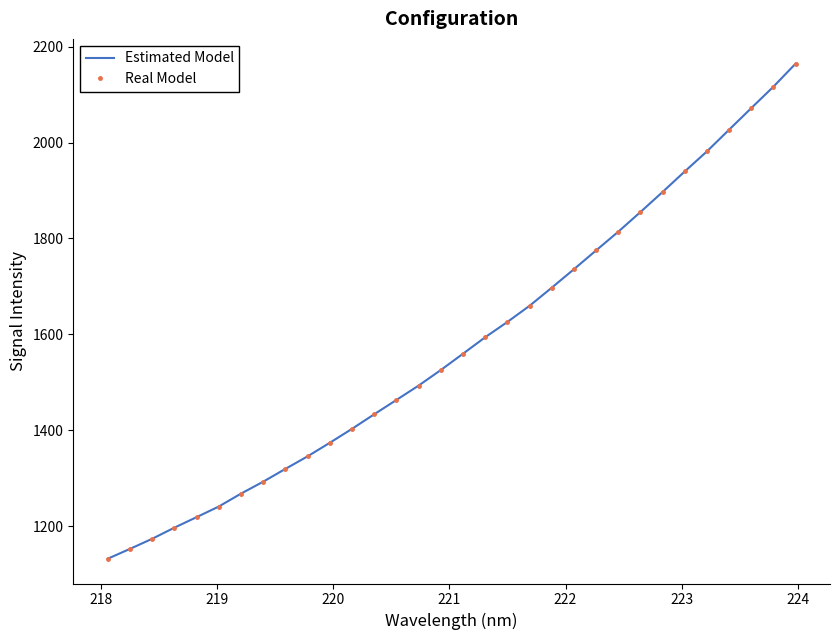

What is the smallest value displayed?

1131.9